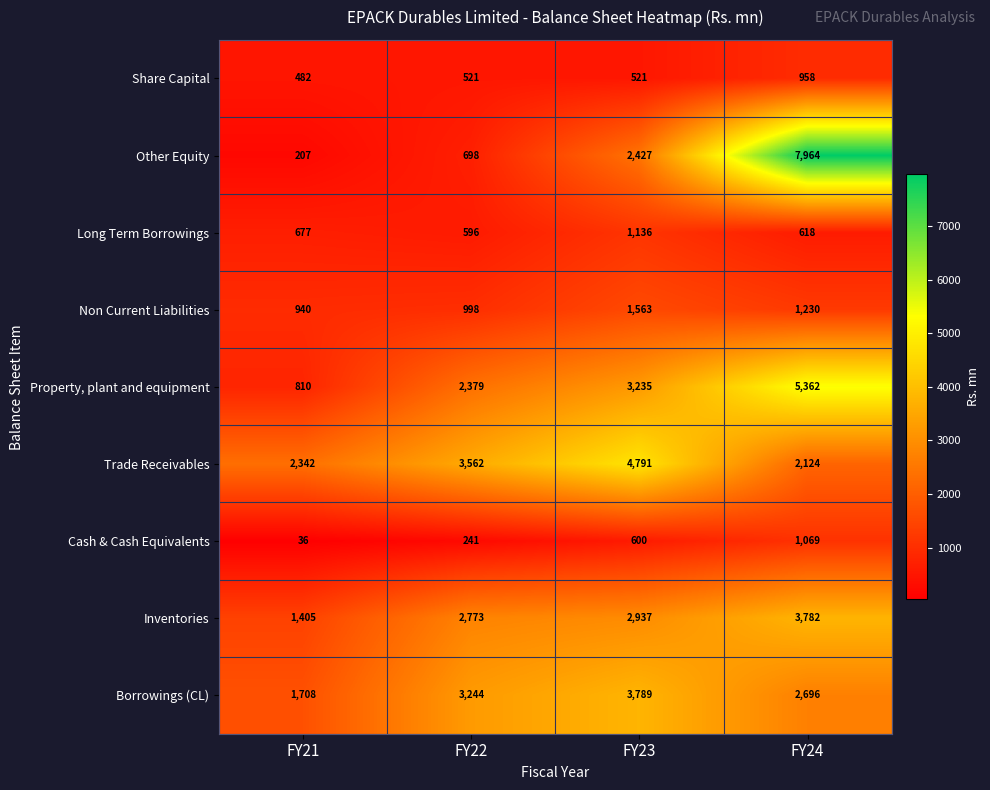

At which label is Property, plant and equipment closest to 3086?

FY23